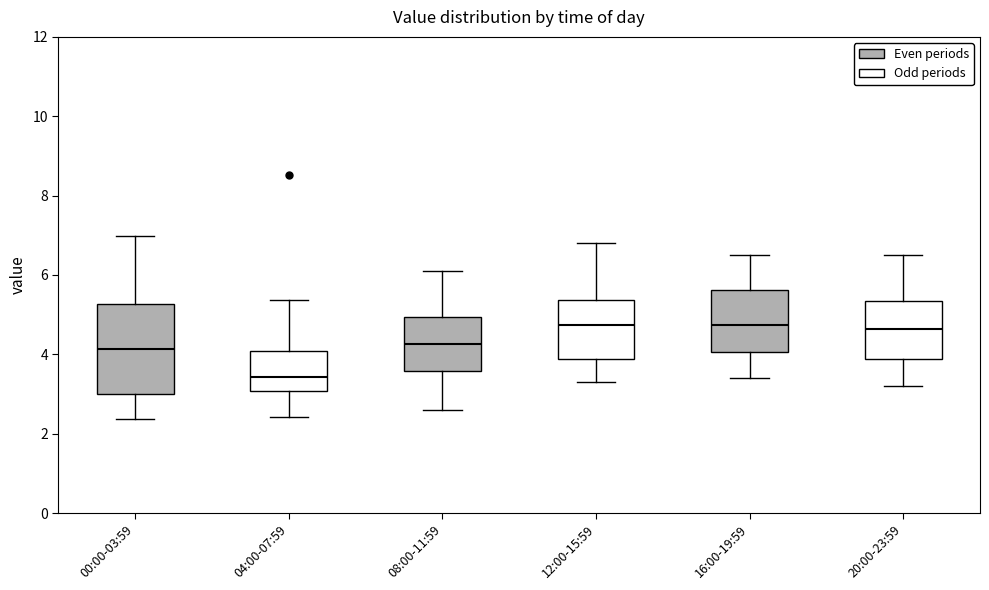

Reading left to right, transcribe this box plot: for each box, give where its median line is, the range the box spans, and where its two whiskers end, as read against the y-axis. The values are not printed on the chart, so give them approximately, as read against the axis.

00:00-03:59: median 4.2, box 3.0 to 5.2, whiskers 2.4 to 7.0
04:00-07:59: median 3.4, box 3.0 to 4.0, whiskers 2.4 to 5.4
08:00-11:59: median 4.2, box 3.6 to 5.0, whiskers 2.6 to 6.2
12:00-15:59: median 4.8, box 3.8 to 5.4, whiskers 3.4 to 6.8
16:00-19:59: median 4.8, box 4.0 to 5.6, whiskers 3.4 to 6.6
20:00-23:59: median 4.6, box 3.8 to 5.4, whiskers 3.2 to 6.6